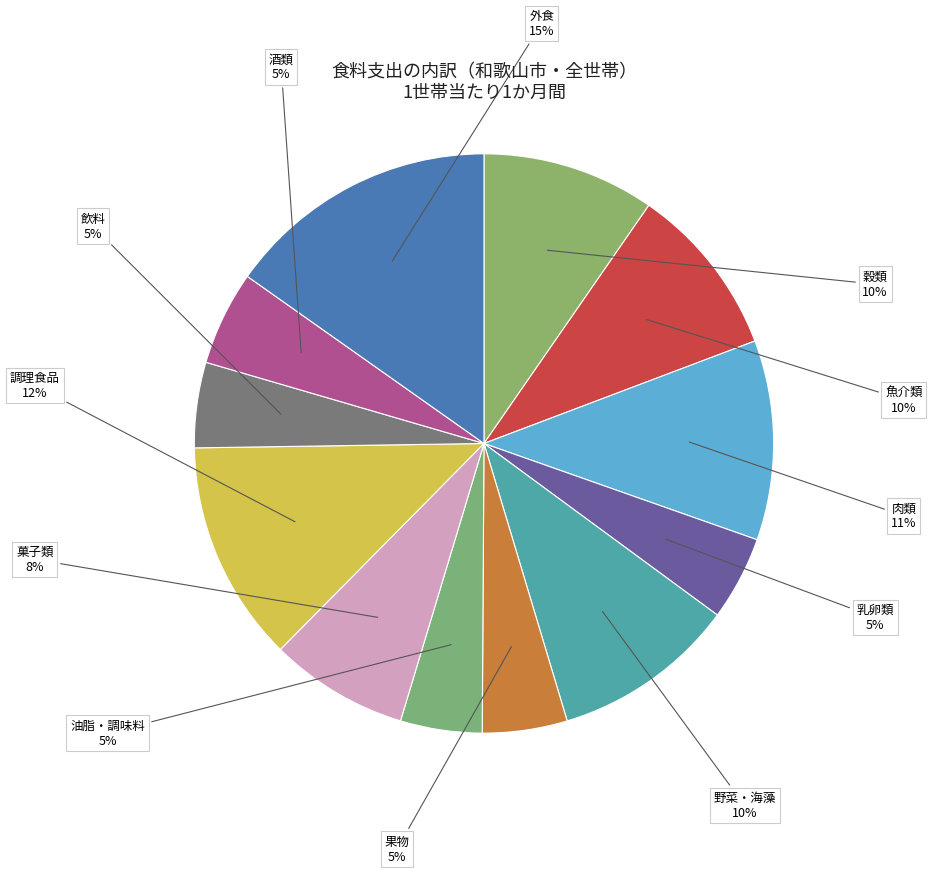

Which category has the biggest portion of the pie?

外食